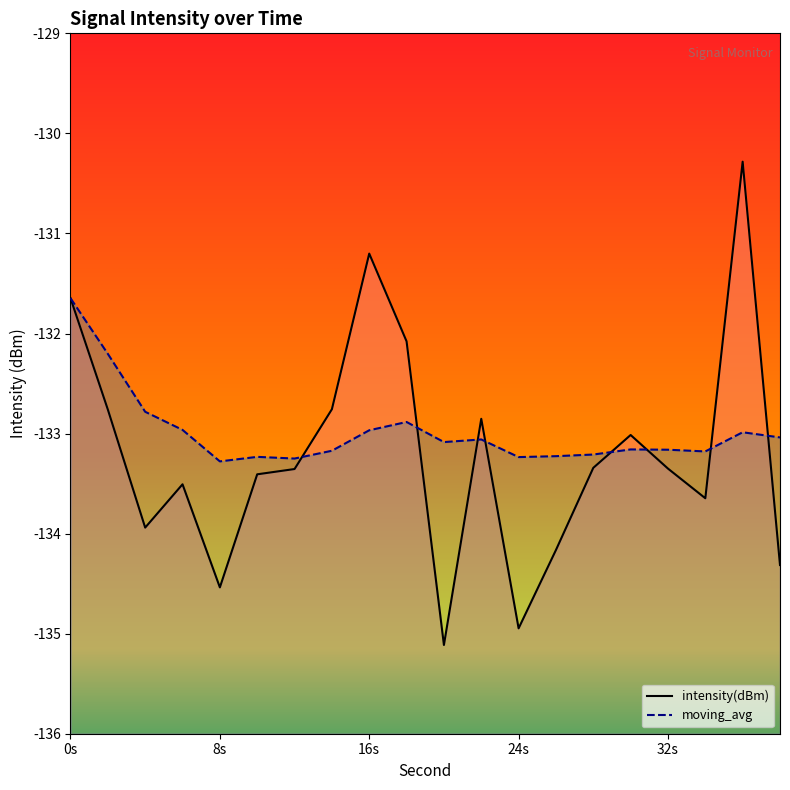

The value of intensity(dBm) at 38 is -134.3. True or false?

True